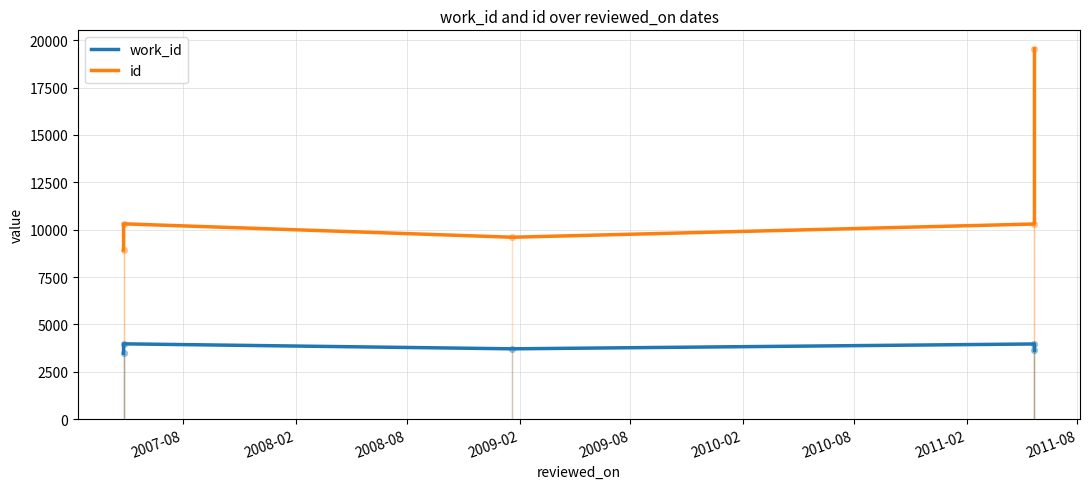

Is the value of work_id at 2008-08 greater than the value of id at 2009-08?

No